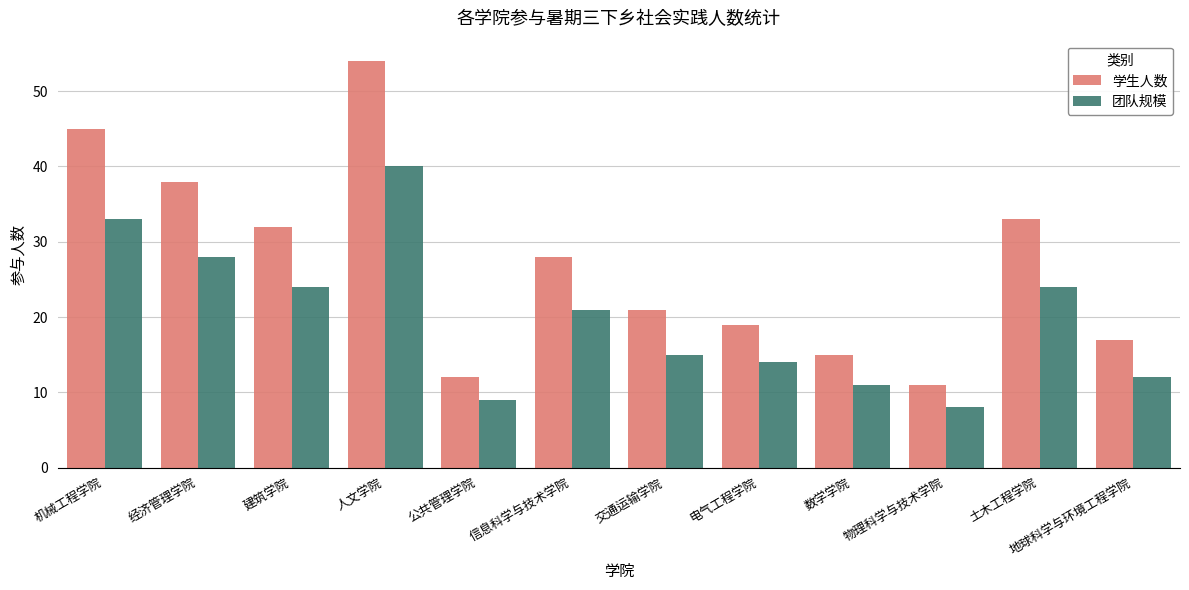

What is the sum of the 团队规模 values at 数学学院 and 建筑学院?

35